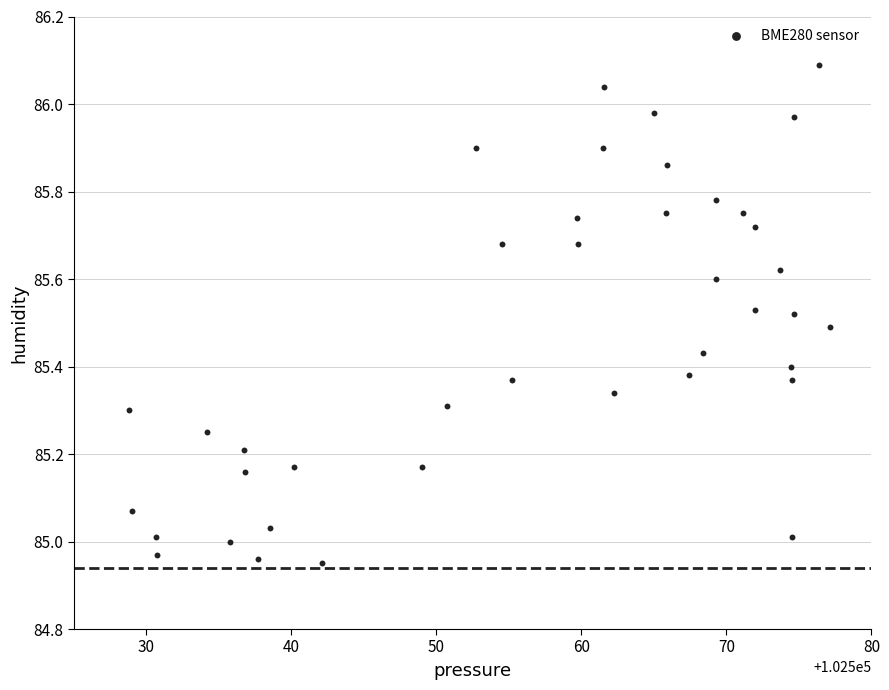

What is the range of Y values (max minus min)?

1.1